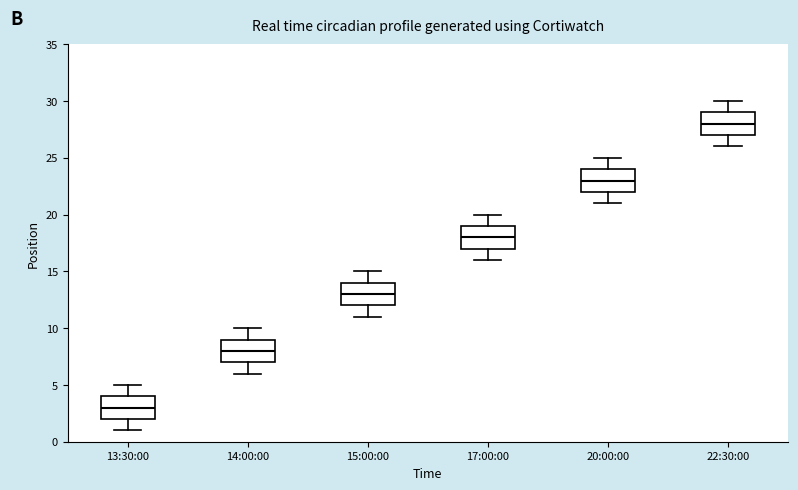

Where does the upper whisker of the box for 13:30:00 end on the y-axis? The values are not printed on the chart, so give them approximately, as read against the axis.

5